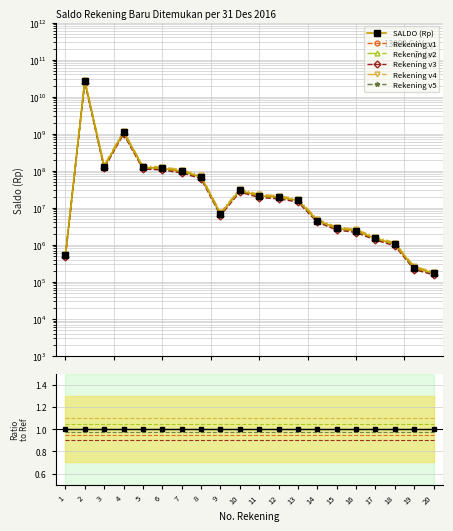

Rank the categories by value from lowest to highest.

20, 19, 1, 18, 17, 16, 15, 14, 9, 13, 12, 11, 10, 8, 7, 6, 5, 3, 4, 2